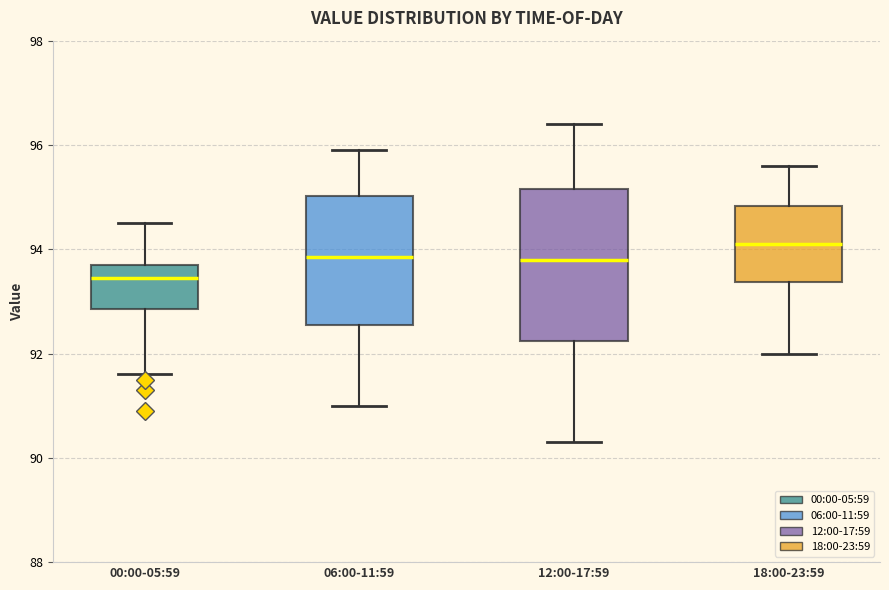

Which box has the lowest median line?

00:00-05:59